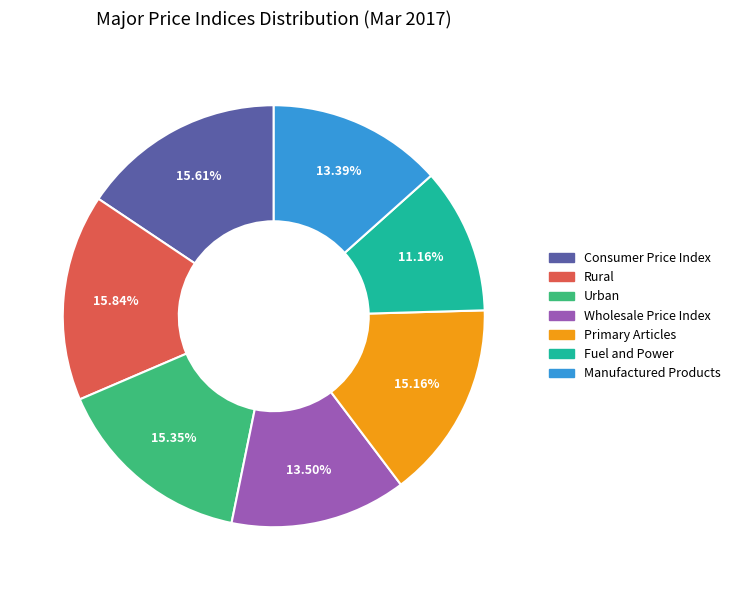

Which category has the smallest portion of the pie?

Fuel and Power